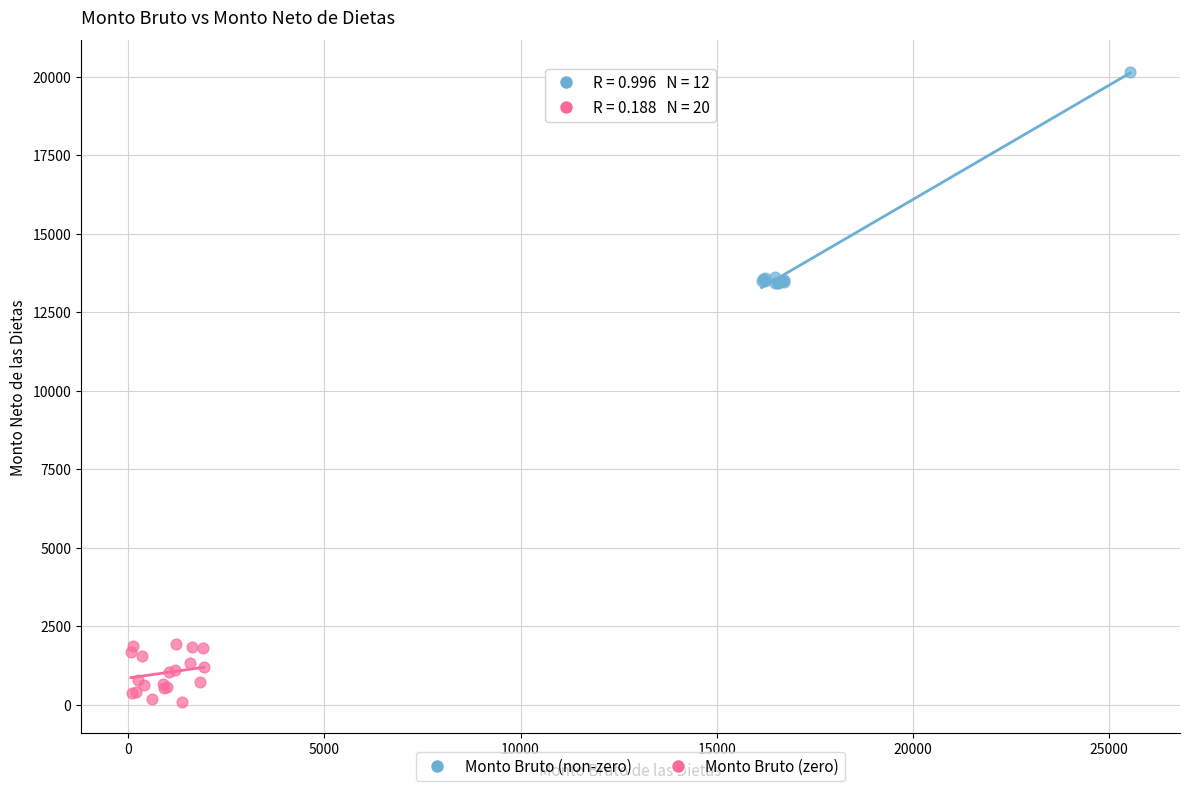

Which series contains the highest Y value?

Monto Bruto (non-zero)